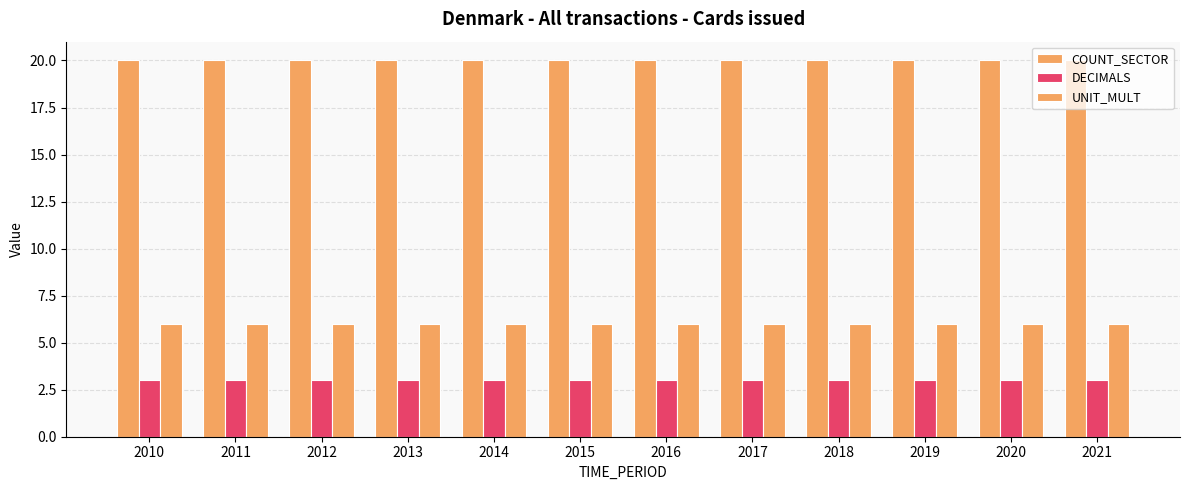

Is it true that UNIT_MULT equals 6 at 2019?

True